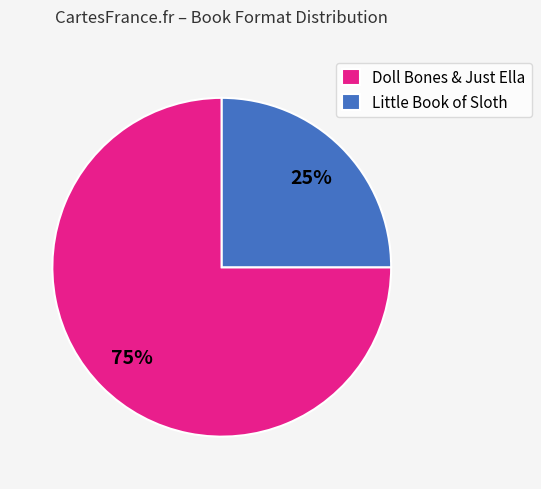

Is there a majority slice in this chart?

Yes